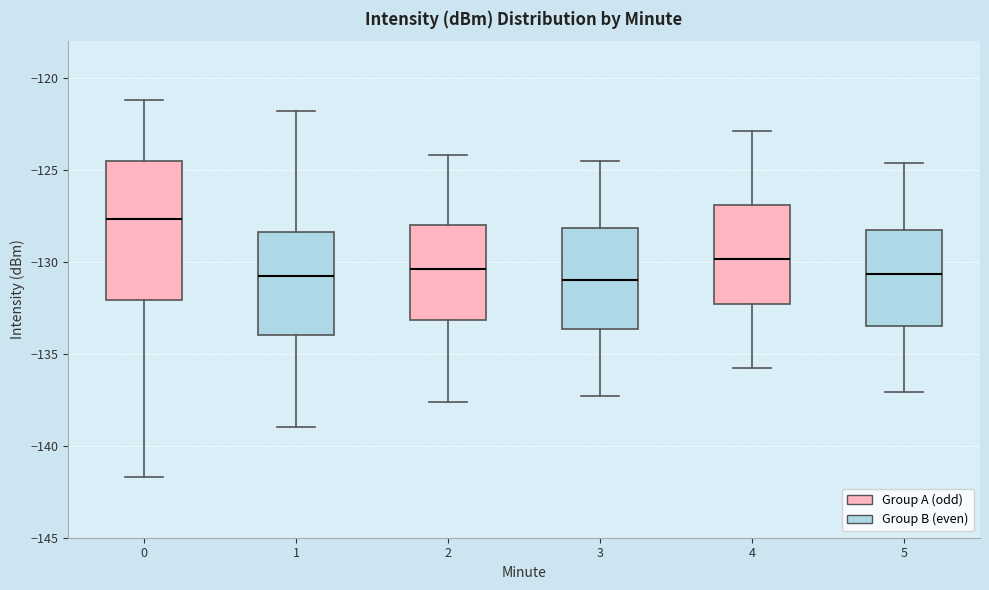

Comparing the boxes themselves (not the whiskers), which one is the tallest?

0